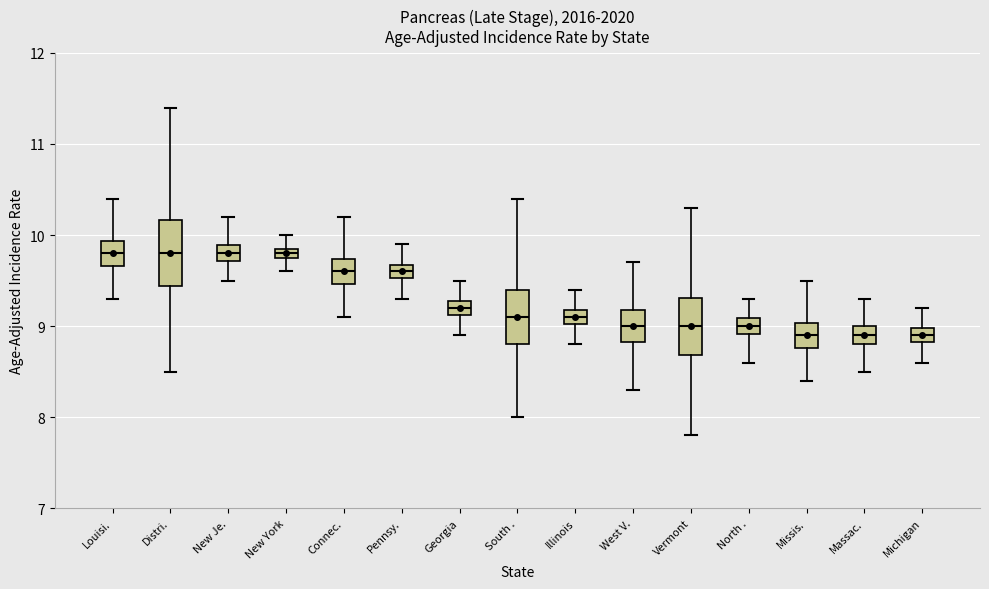

Where does the upper whisker of the box for Georgia end on the y-axis? The values are not printed on the chart, so give them approximately, as read against the axis.

9.5